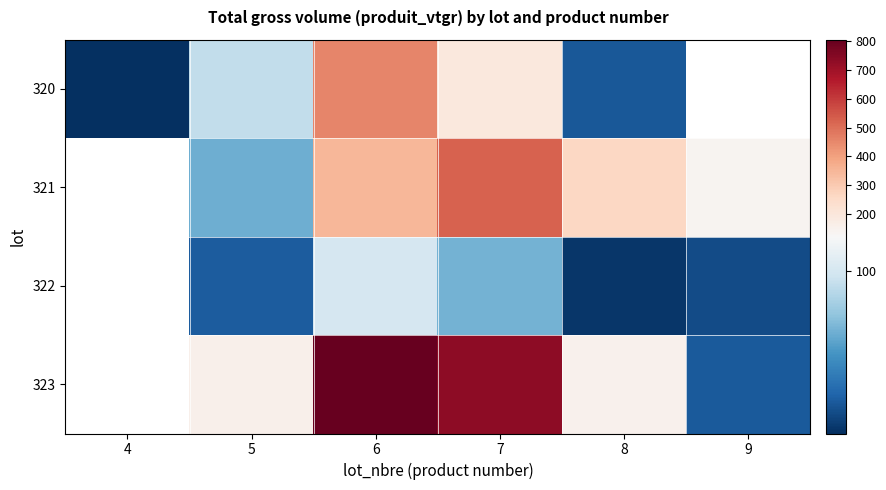

The value of 322 at 9 is 19.1. True or false?

False